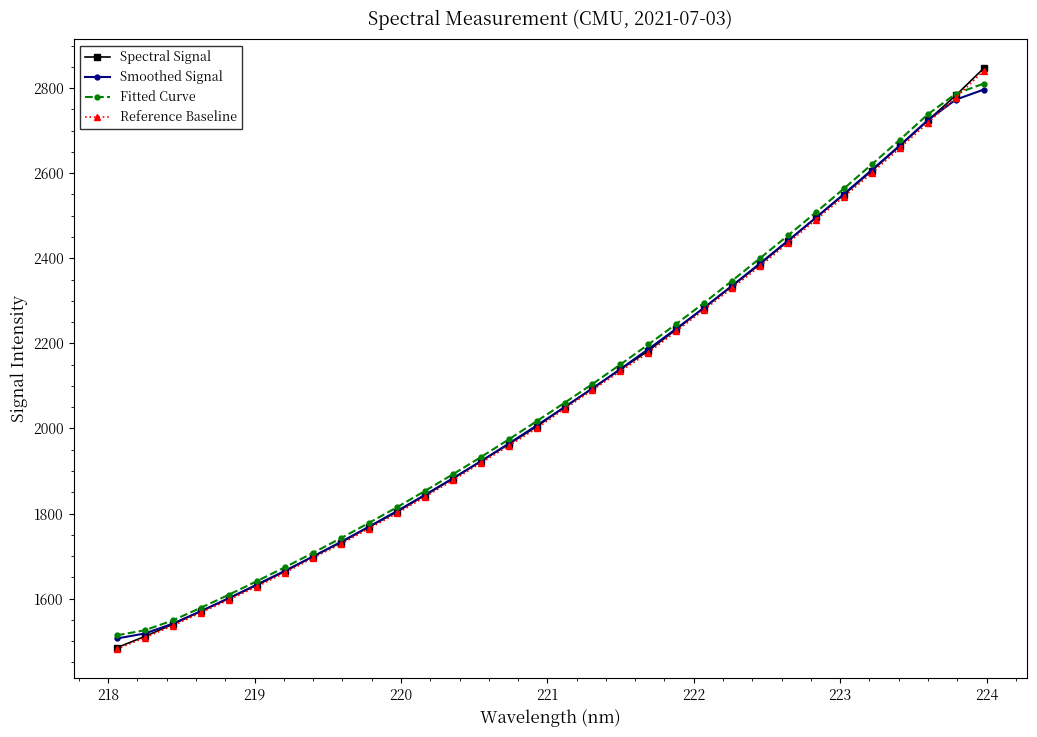

What is the difference between the maximum and second lowest values in the Reference Baseline series?

1332.6